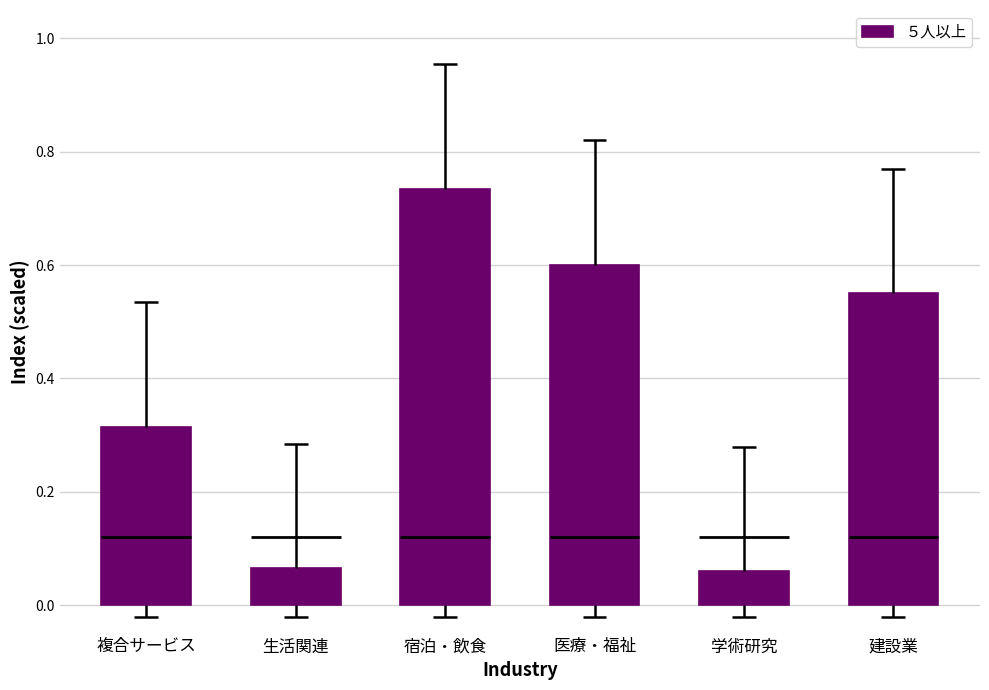

The chart shows a value of 0.1 at 生活関連. True or false?

True